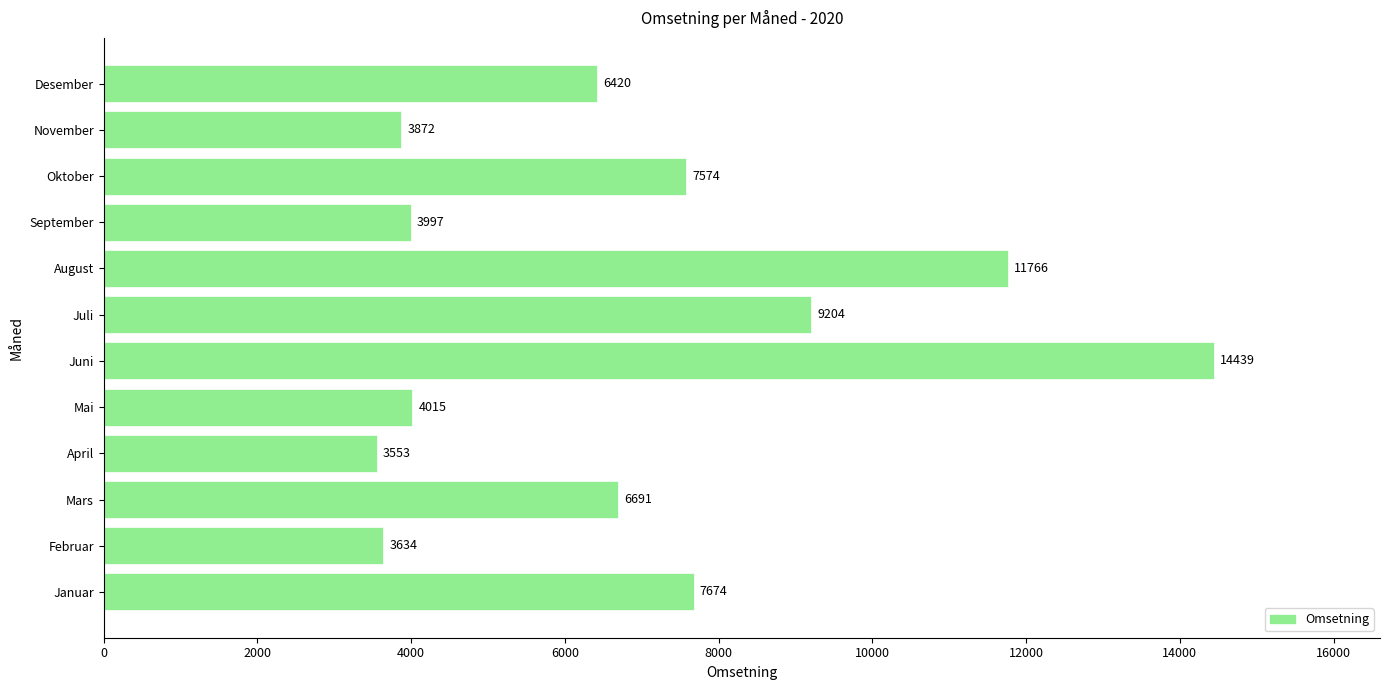

At which label is the value closest to 8996?

Juli